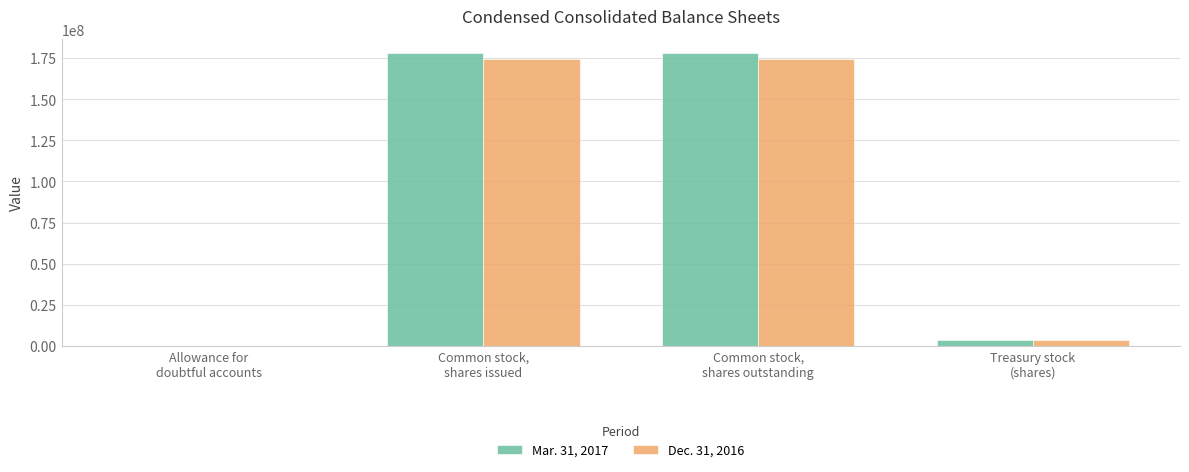

What is the maximum value shown in the chart?

177843000